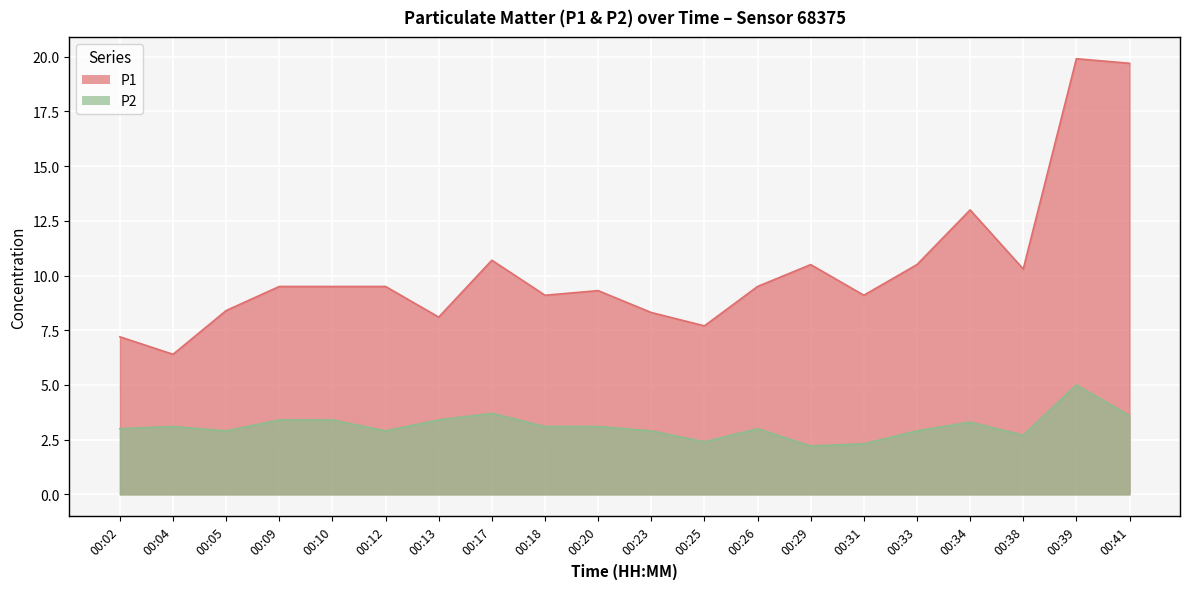

How many values in the P2 series are below 3?

8